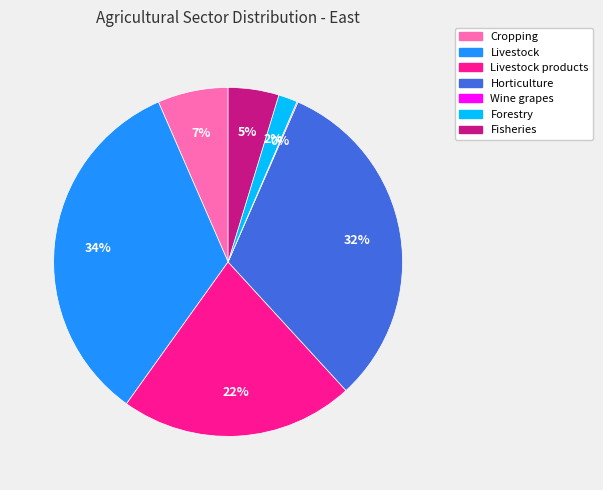

To the nearest percent, what is the difference between the largest and smallest slice percentages?

33%